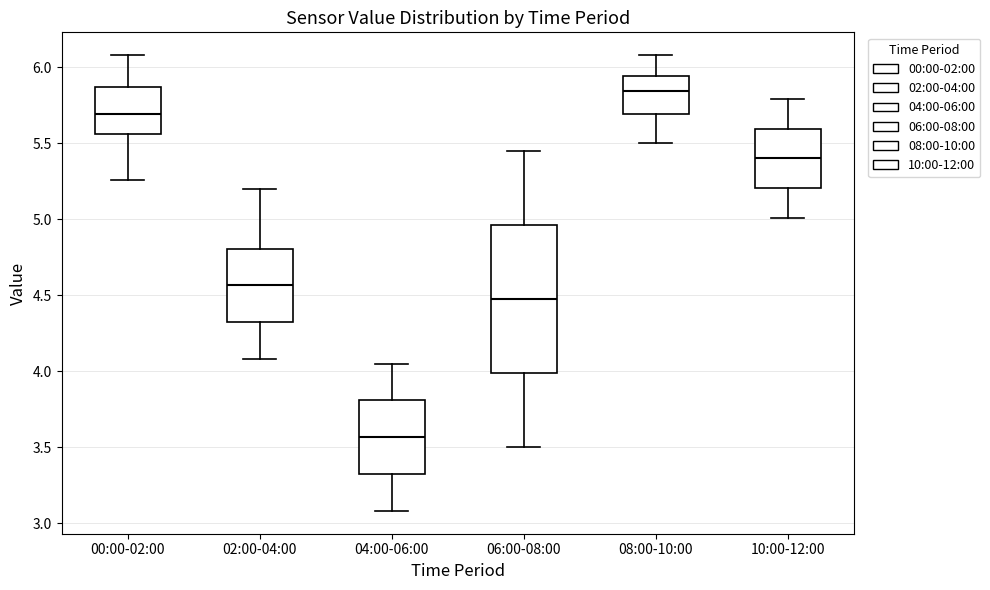

Where does the median line of the box for 06:00-08:00 sit on the y-axis? The values are not printed on the chart, so give them approximately, as read against the axis.

4.50